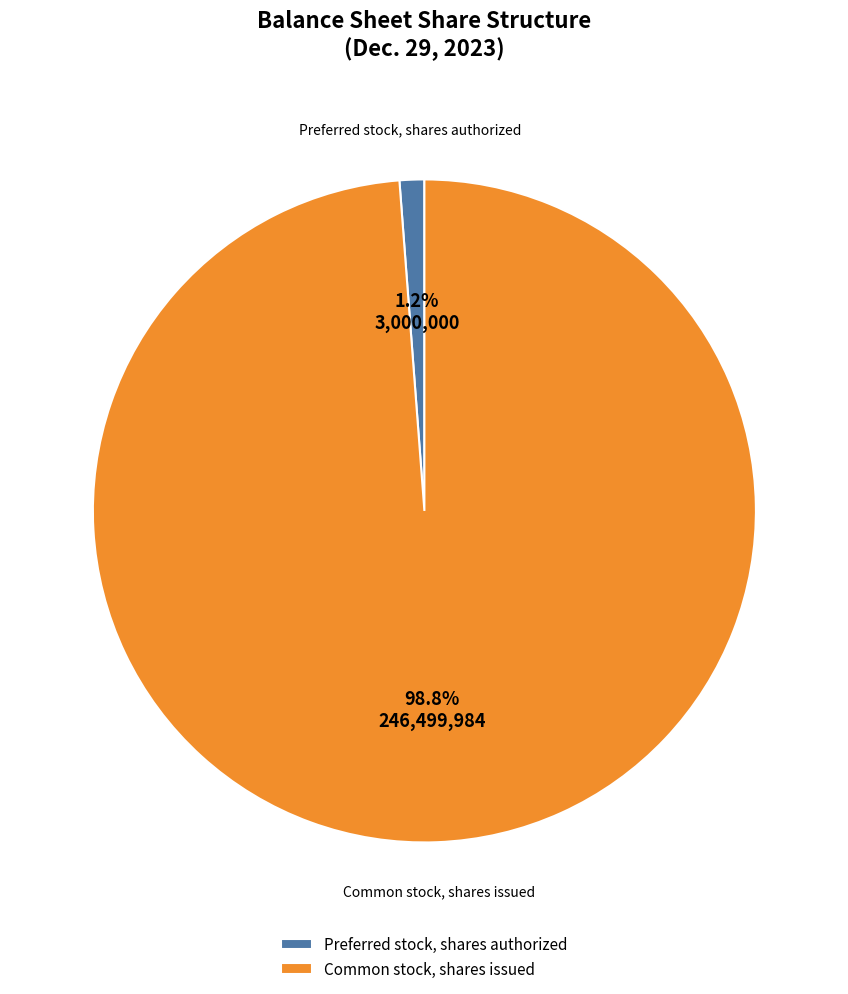

The Preferred stock, shares authorized slice represents 1% of the pie. True or false?

True